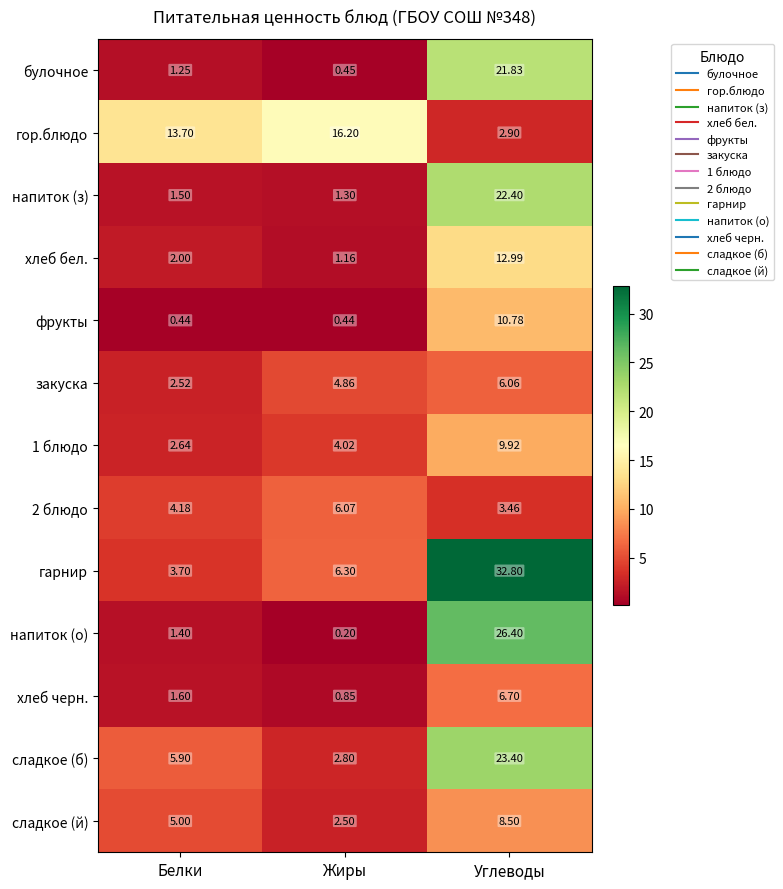

How many data points does each series have?

3